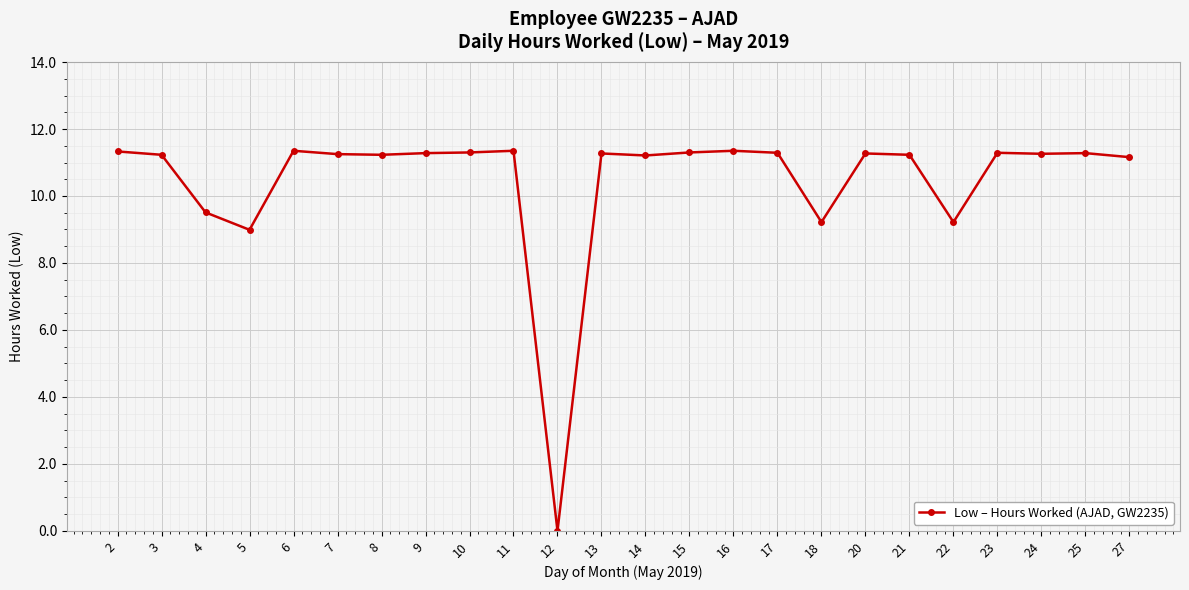

How many data points are above 11?

19